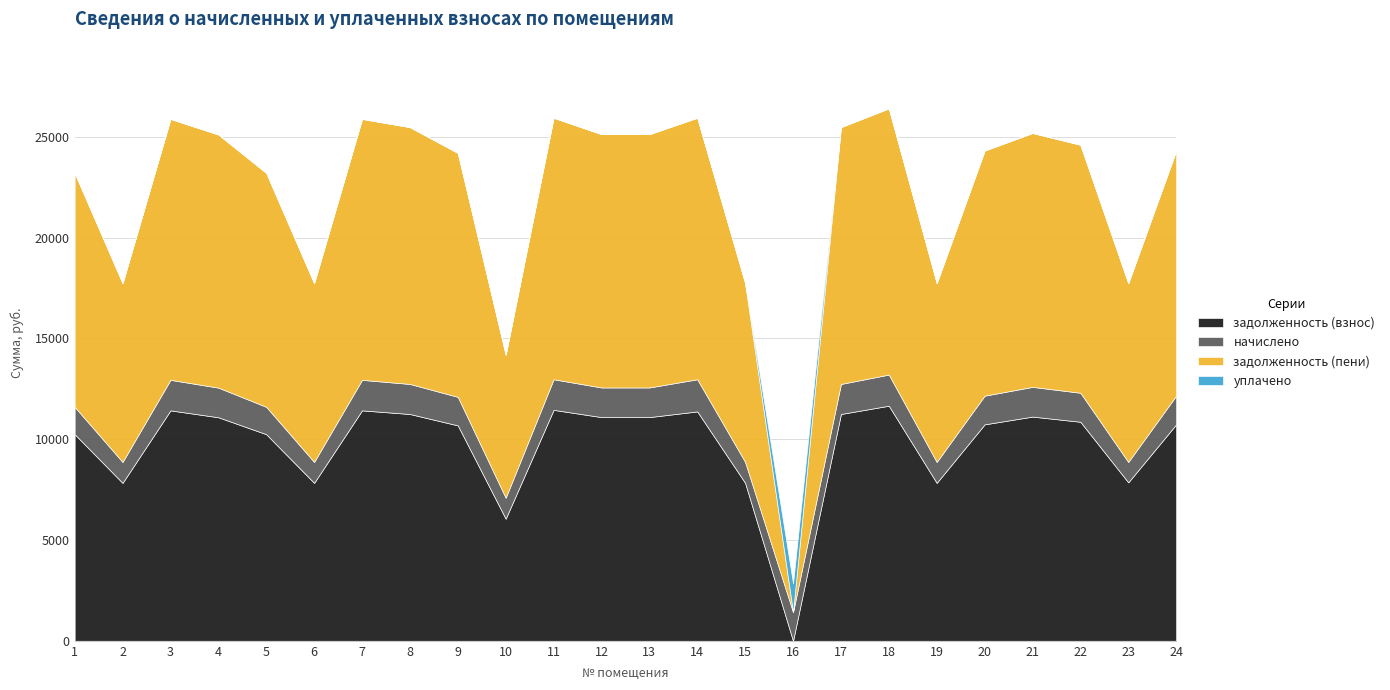

At which label is начислено closest to 1303?

1